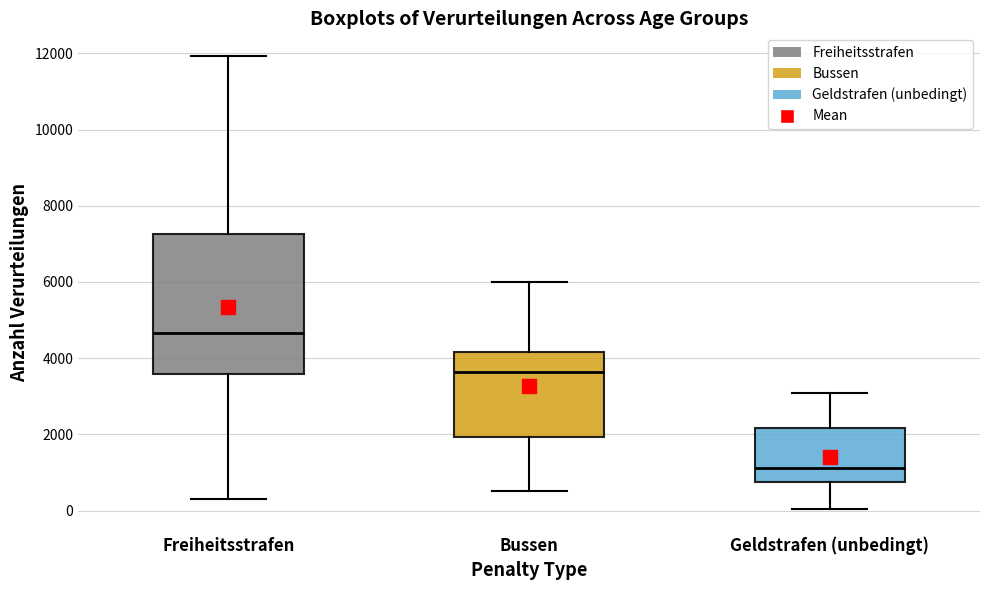

Which box is the tallest, from its lower edge to its upper edge?

Freiheitsstrafen